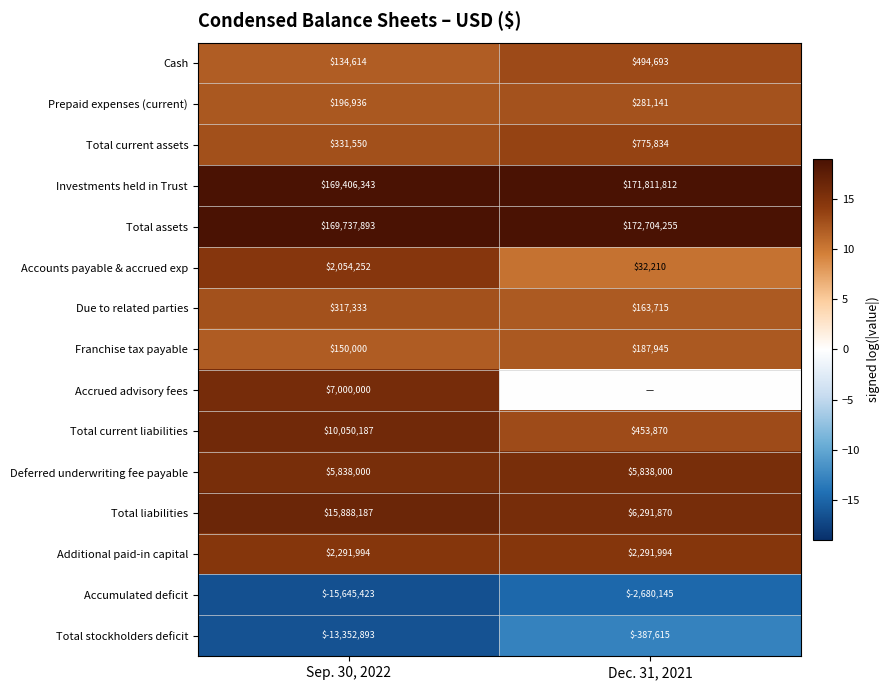

The value of Accounts payable & accrued exp at Sep. 30, 2022 is 2054252. True or false?

True